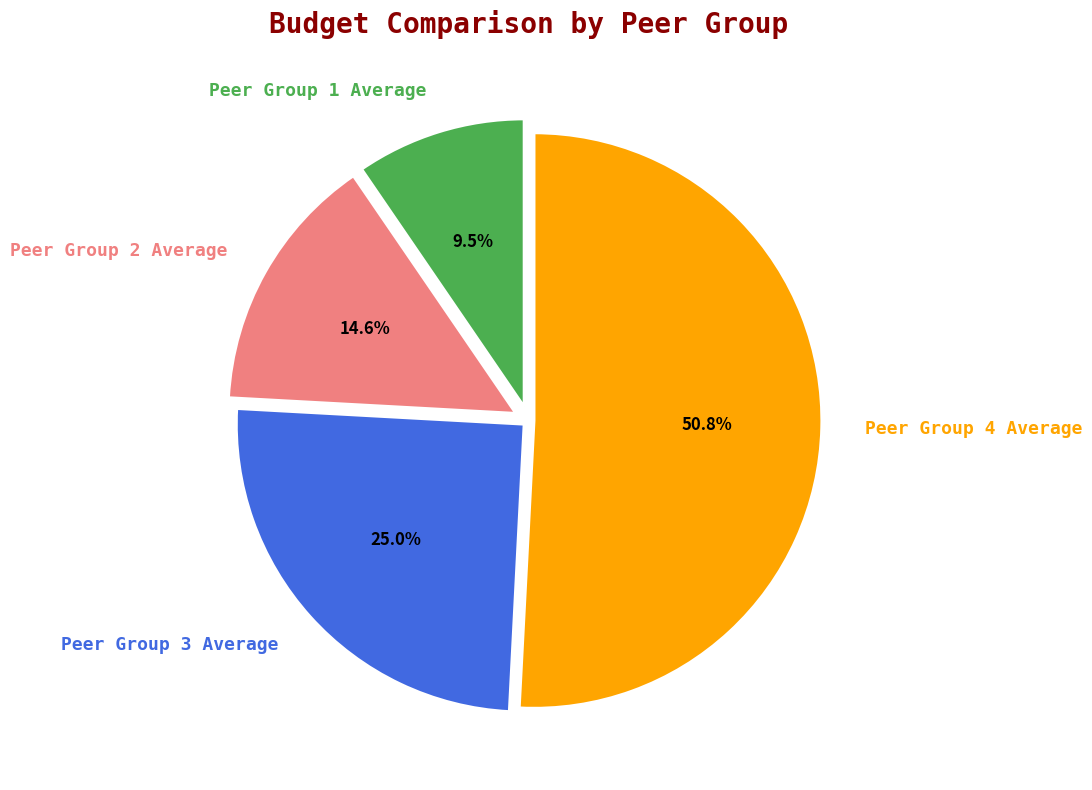

Which category has the biggest portion of the pie?

Peer Group 4 Average